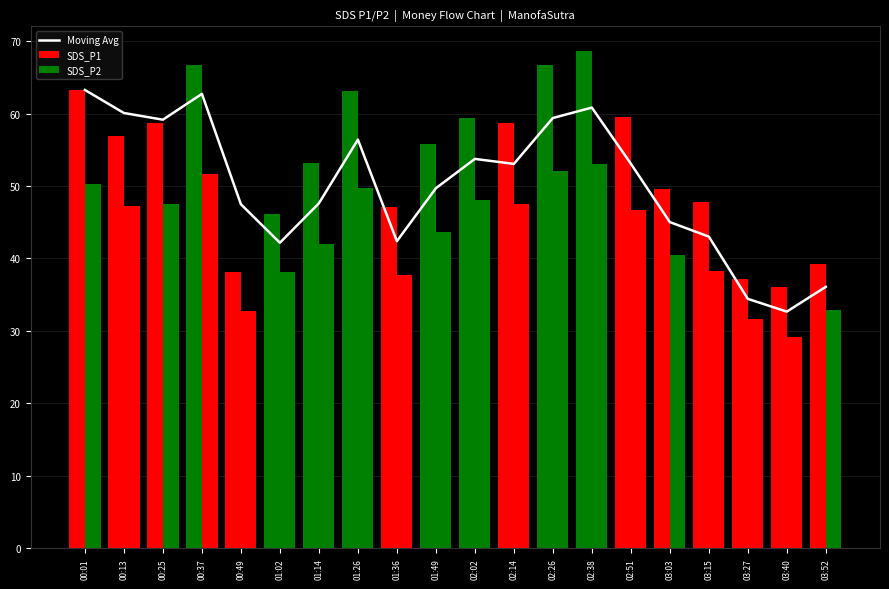

Which series changed the most between 03:27 and 03:52?

SDS_P1